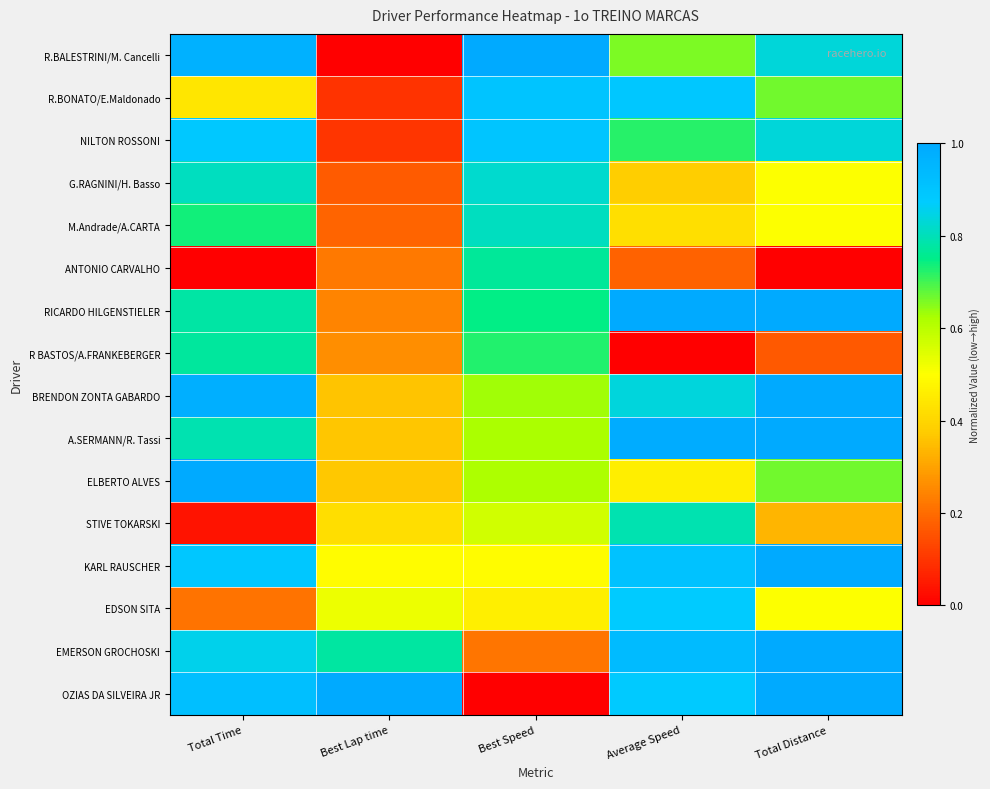

Reading left to right, what are all the values shown in this chart?

R.BALESTRINI/M. Cancelli: Total Time=1.0	Best Lap time=0.0	Best Speed=1.0	Average Speed=0.7	Total Distance=0.8
R.BONATO/E.Maldonado: Total Time=0.4	Best Lap time=0.1	Best Speed=0.9	Average Speed=0.9	Total Distance=0.7
NILTON ROSSONI: Total Time=0.9	Best Lap time=0.1	Best Speed=0.9	Average Speed=0.7	Total Distance=0.8
G.RAGNINI/H. Basso: Total Time=0.8	Best Lap time=0.2	Best Speed=0.8	Average Speed=0.4	Total Distance=0.5
M.Andrade/A.CARTA: Total Time=0.7	Best Lap time=0.2	Best Speed=0.8	Average Speed=0.4	Total Distance=0.5
ANTONIO CARVALHO: Total Time=0.0	Best Lap time=0.2	Best Speed=0.8	Average Speed=0.2	Total Distance=0.0
RICARDO HILGENSTIELER: Total Time=0.8	Best Lap time=0.2	Best Speed=0.7	Average Speed=1.0	Total Distance=1.0
R BASTOS/A.FRANKEBERGER: Total Time=0.8	Best Lap time=0.3	Best Speed=0.7	Average Speed=0.0	Total Distance=0.2
BRENDON ZONTA GABARDO: Total Time=1.0	Best Lap time=0.4	Best Speed=0.6	Average Speed=0.8	Total Distance=1.0
A.SERMANN/R. Tassi: Total Time=0.8	Best Lap time=0.4	Best Speed=0.6	Average Speed=1.0	Total Distance=1.0
ELBERTO ALVES: Total Time=1.0	Best Lap time=0.4	Best Speed=0.6	Average Speed=0.5	Total Distance=0.7
STIVE TOKARSKI: Total Time=0.0	Best Lap time=0.4	Best Speed=0.6	Average Speed=0.8	Total Distance=0.3
KARL RAUSCHER: Total Time=0.9	Best Lap time=0.5	Best Speed=0.5	Average Speed=0.9	Total Distance=1.0
EDSON SITA: Total Time=0.2	Best Lap time=0.5	Best Speed=0.5	Average Speed=0.9	Total Distance=0.5
EMERSON GROCHOSKI: Total Time=0.9	Best Lap time=0.8	Best Speed=0.2	Average Speed=0.9	Total Distance=1.0
OZIAS DA SILVEIRA JR: Total Time=0.9	Best Lap time=1.0	Best Speed=0.0	Average Speed=0.9	Total Distance=1.0